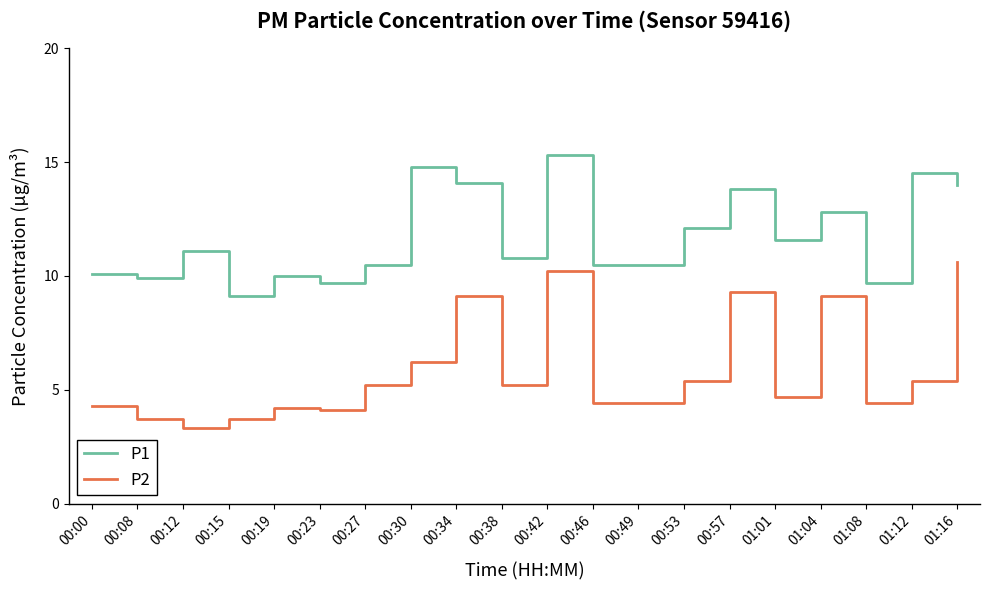

What position from the right is 00:23?

15